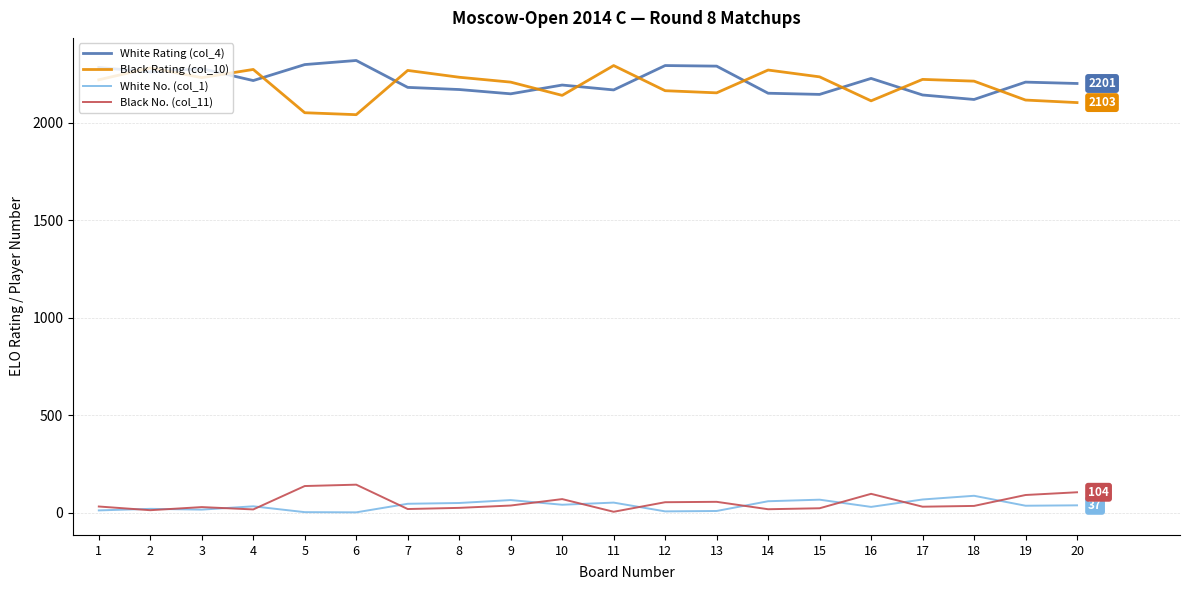

What is the sum of all White No. (col_1) values?

721